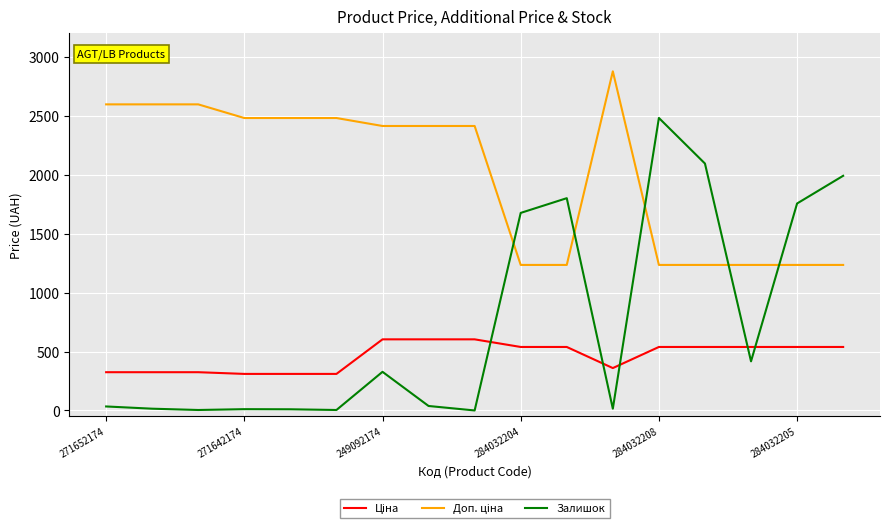

Which series has the widest spread of values?

Залишок